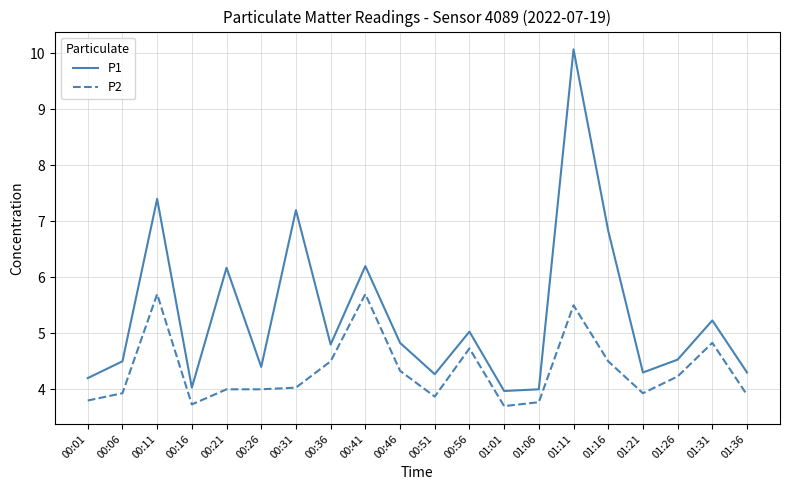

List the series in order of their overall mean, lowest first.

P2, P1